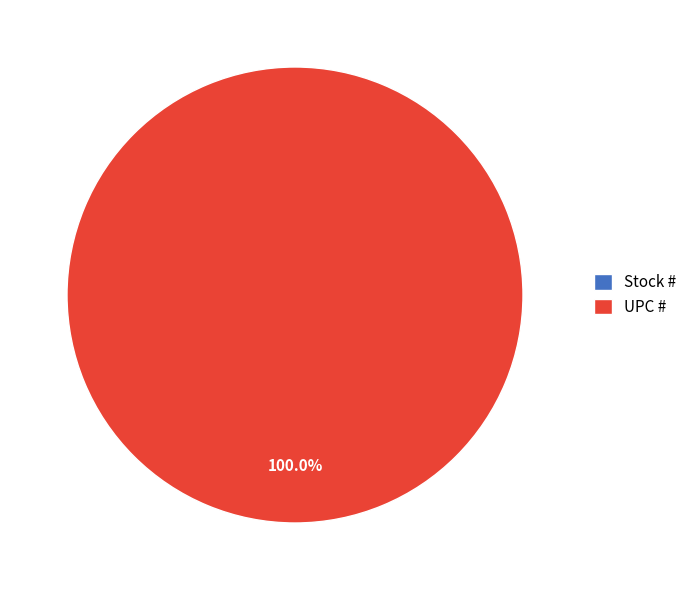

To the nearest percent, what portion does UPC # represent?

100%